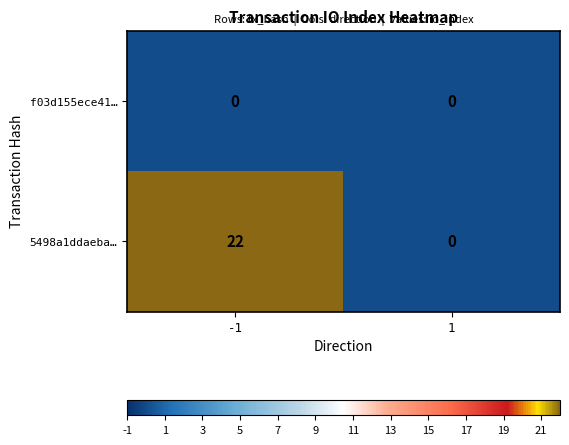

How many data points does each series have?

2